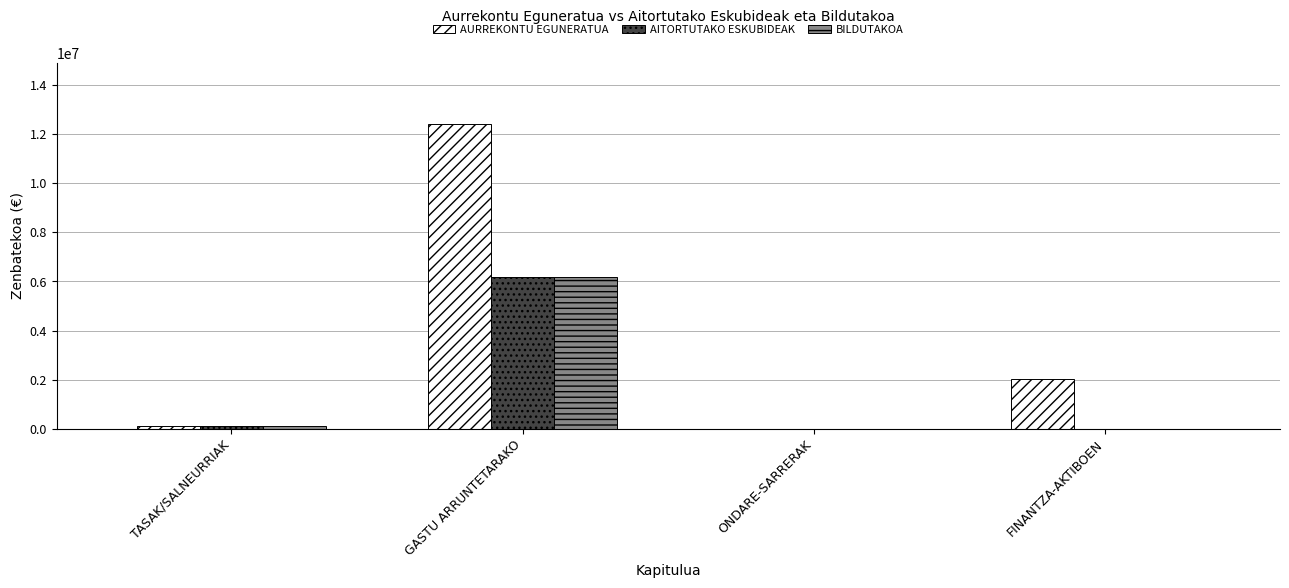

What is the sum of the AITORTUTAKO ESKUBIDEAK values at ONDARE-SARRERAK and TASAK/SALNEURRIAK?

109069